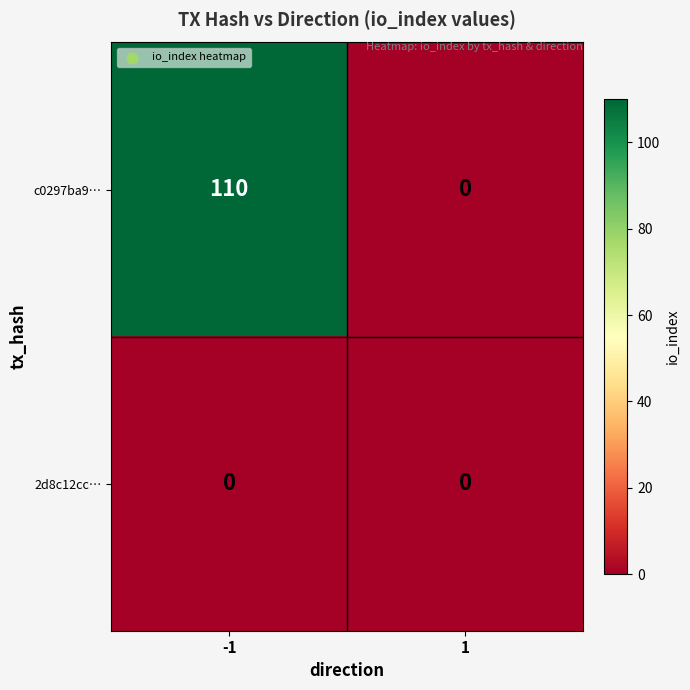

Rank the series by their average value, from lowest to highest.

2d8c12cc…, c0297ba9…